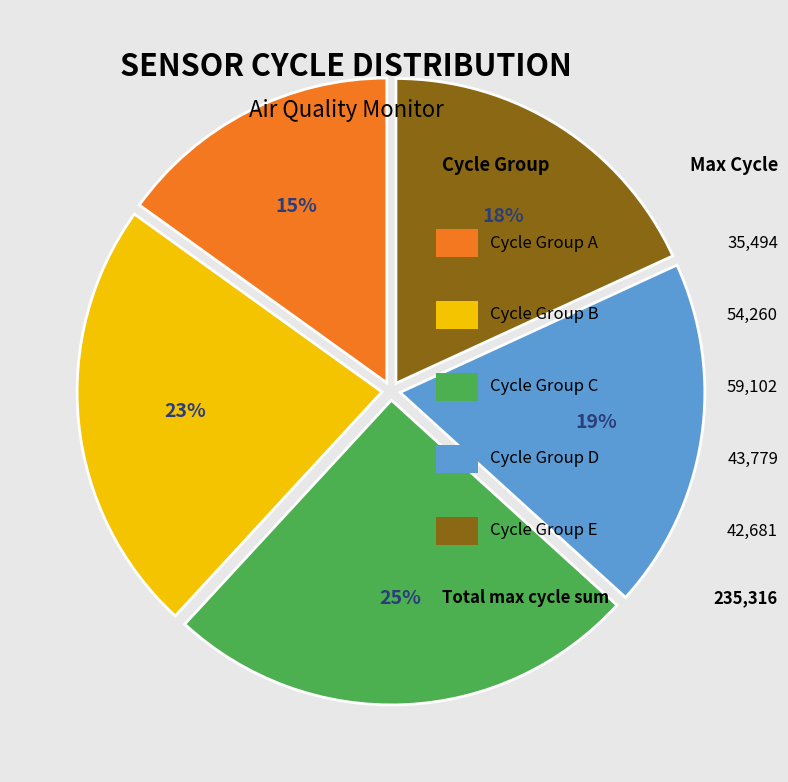

Is there a majority slice in this chart?

No